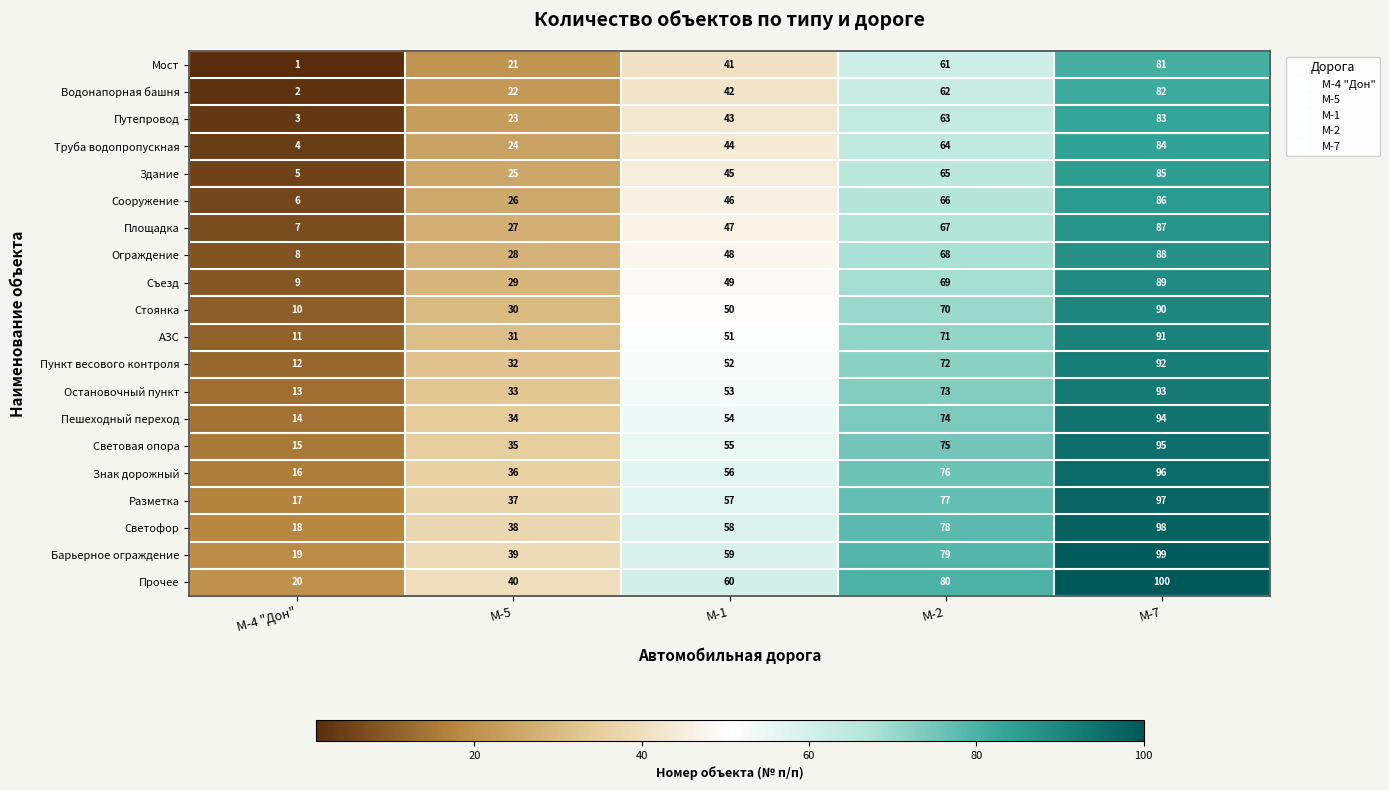

Count the number of categories in the chart.

5